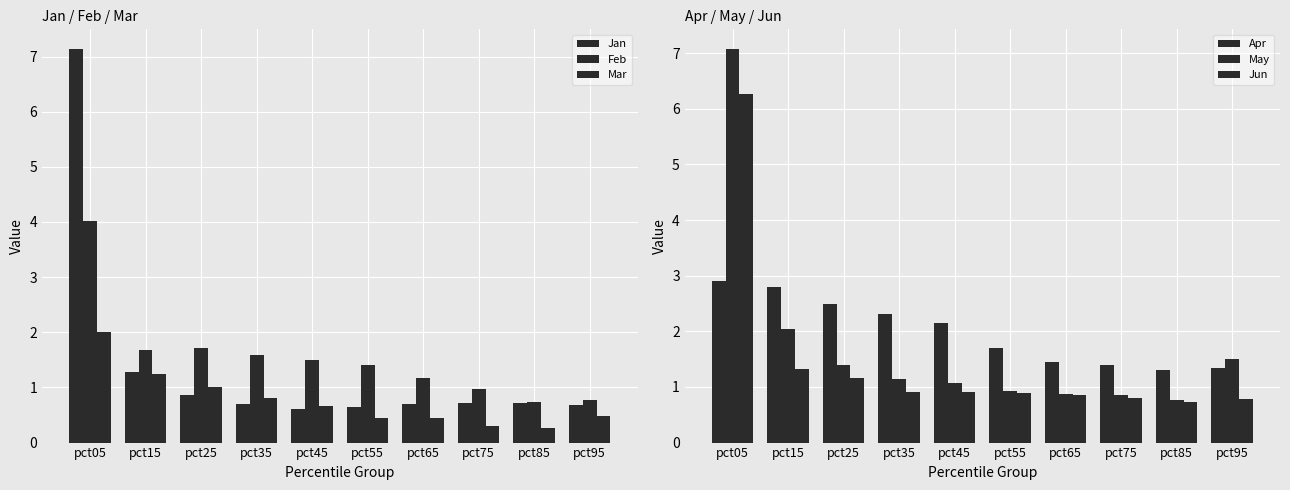

Is the value of Apr at pct25 greater than the value of Jan at pct45?

Yes